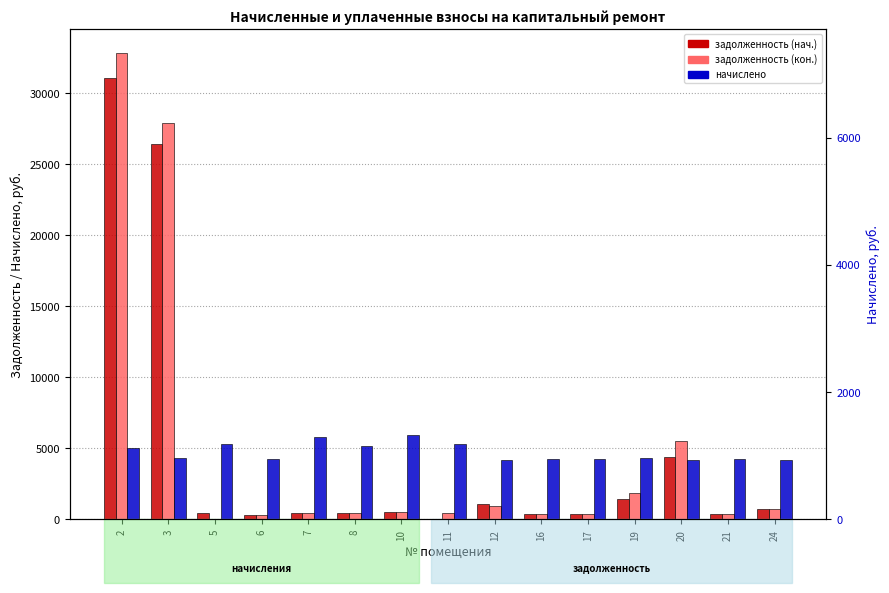

At which category is the sum across all series the highest?

2